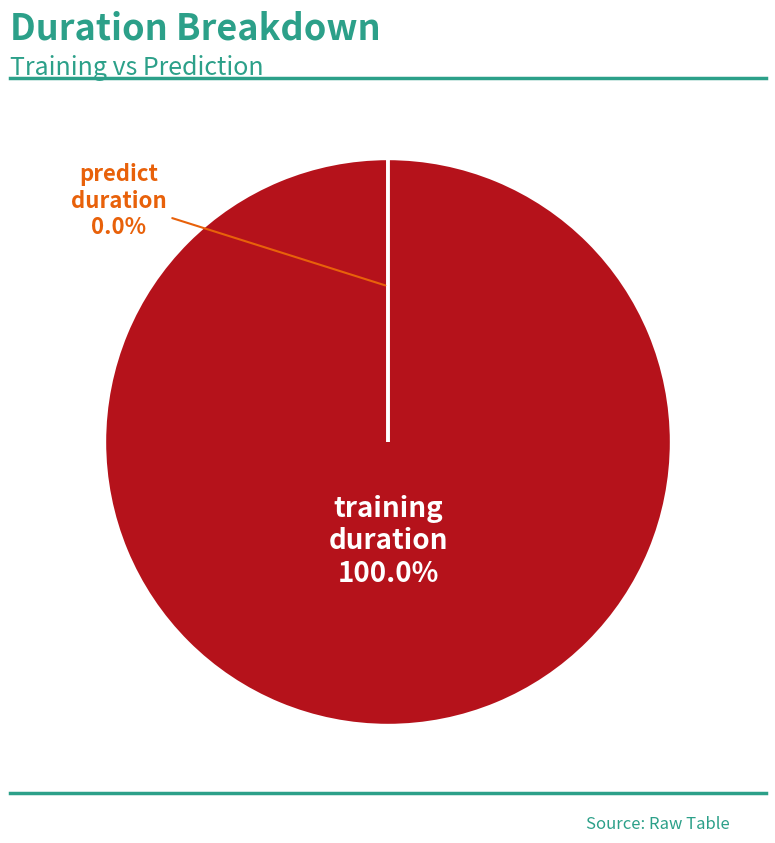

Between predict_duration and training_duration, which is larger?

training_duration